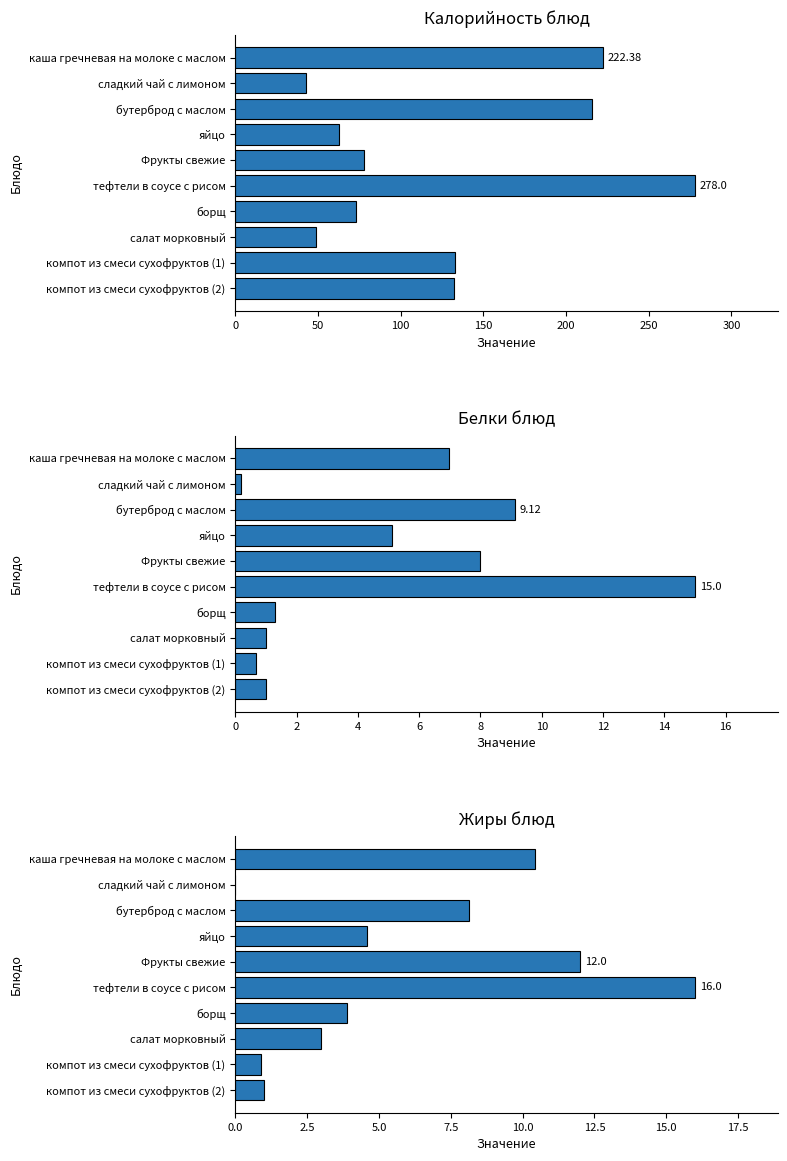

Is the value of Жиры блюд at компот из смеси сухофруктов (2) greater than the value of Белки блюд at Фрукты свежие?

No